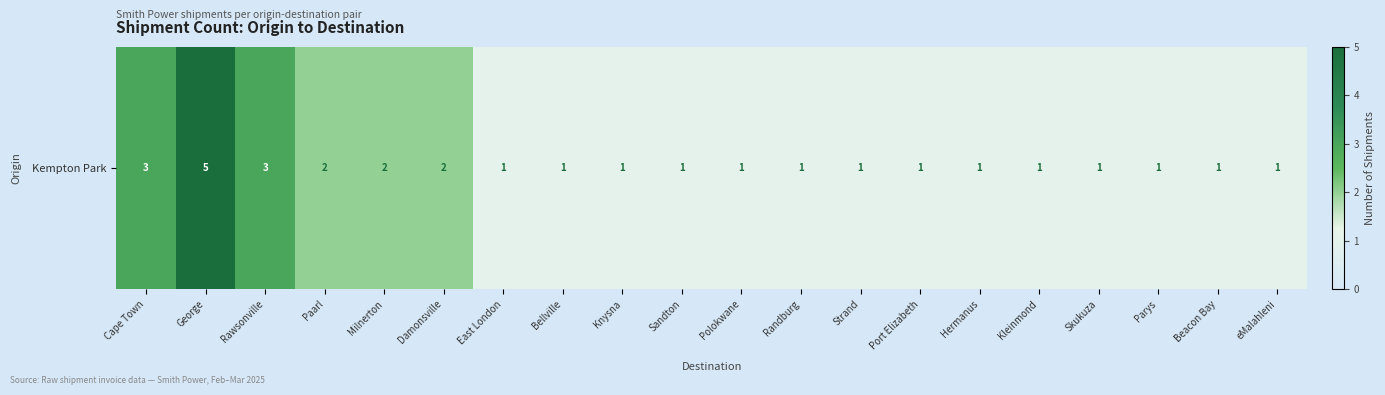

Between Beacon Bay and East London, which is larger?

Beacon Bay